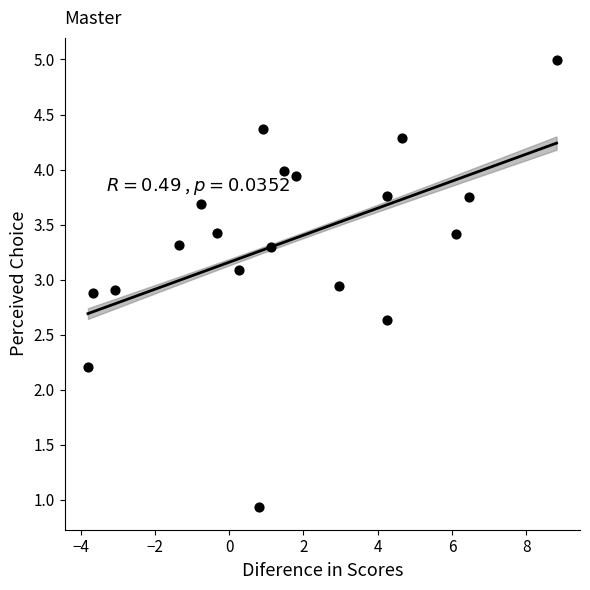

What Y value in the scatter plot is closest to 2?

2.2